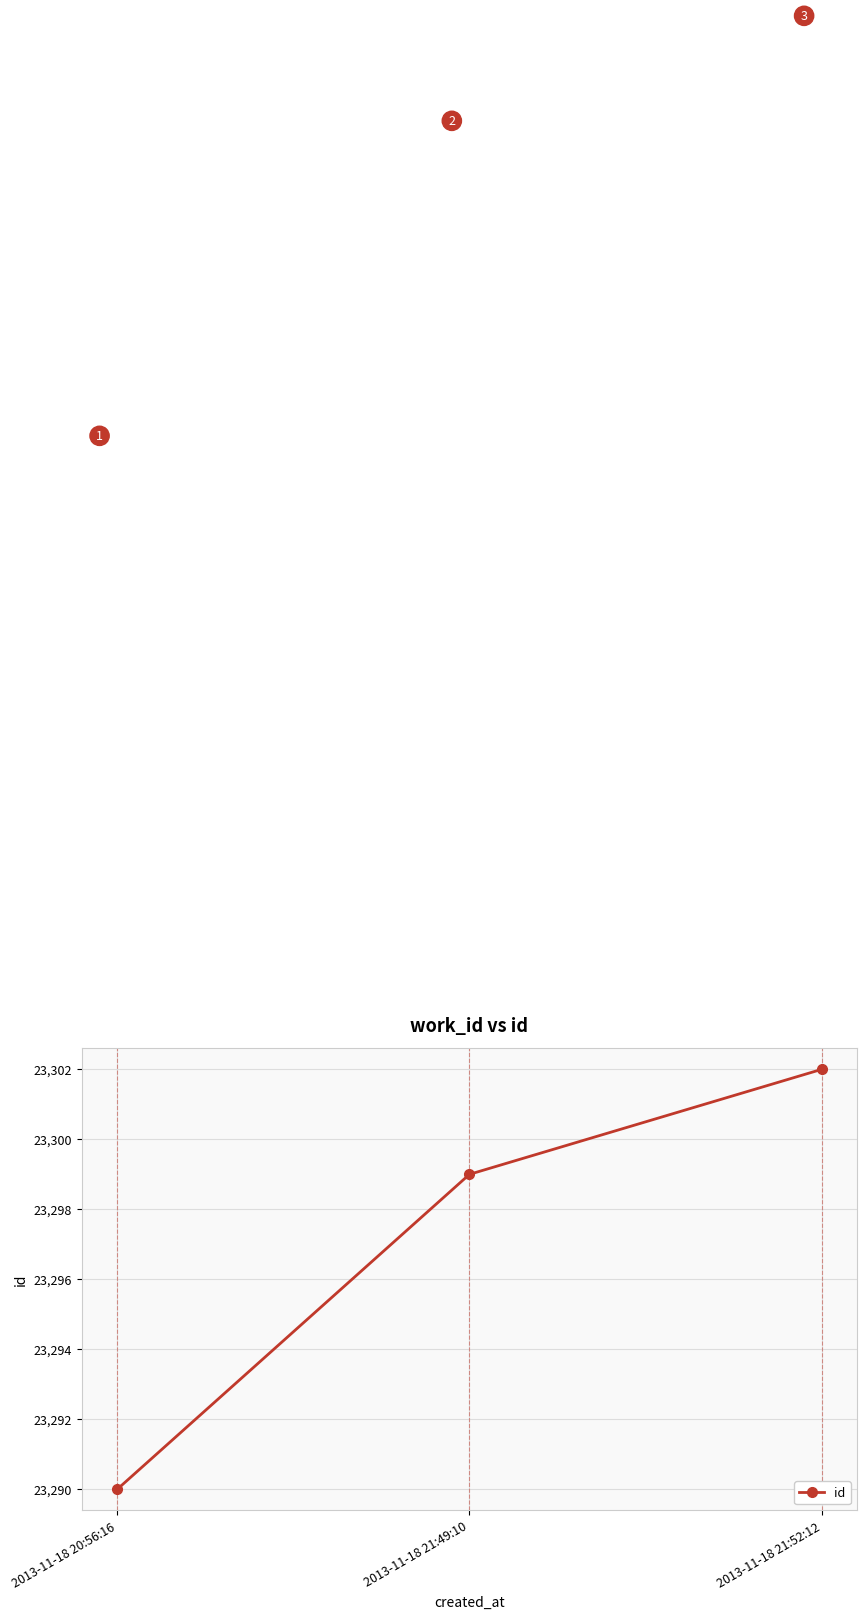

How many data points are less than 23299?

1